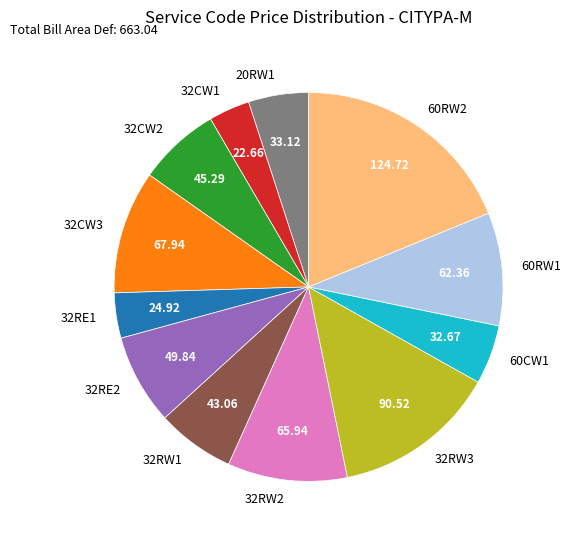

Is there a majority slice in this chart?

No